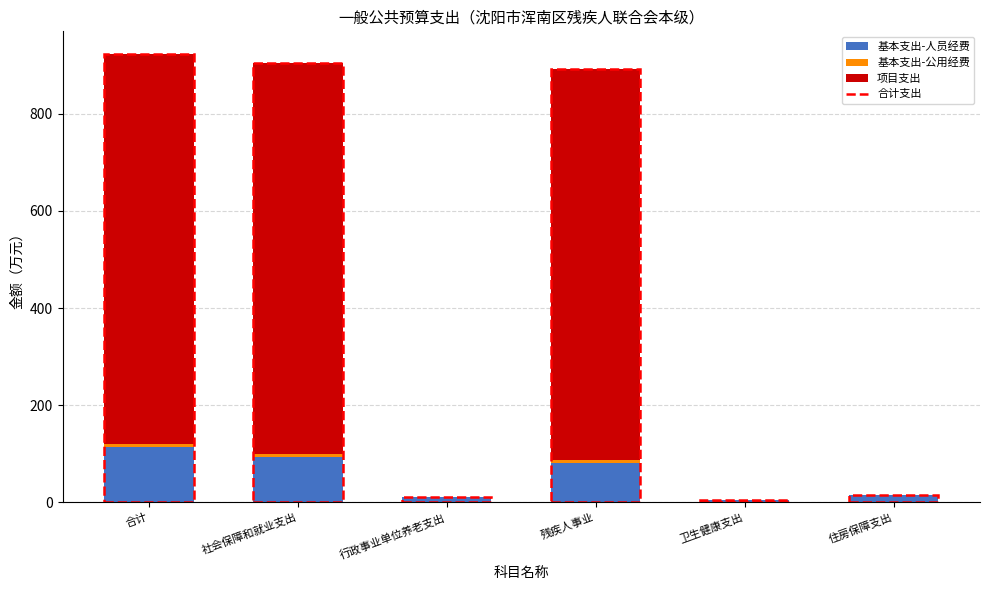

What position from the right is 行政事业单位养老支出?

4